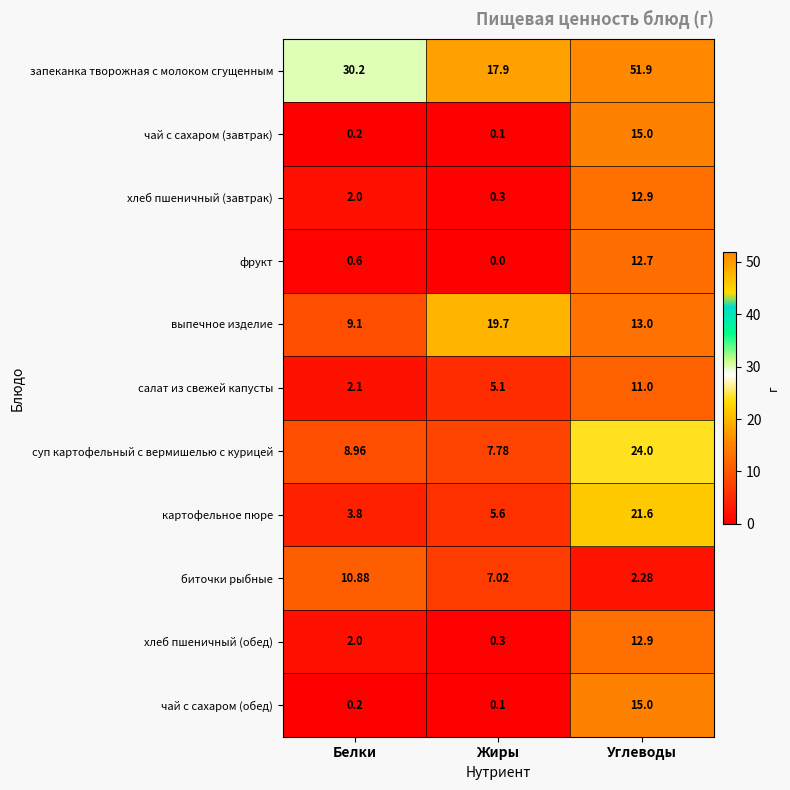

Where does the биточки рыбные series first go above 7?

Белки